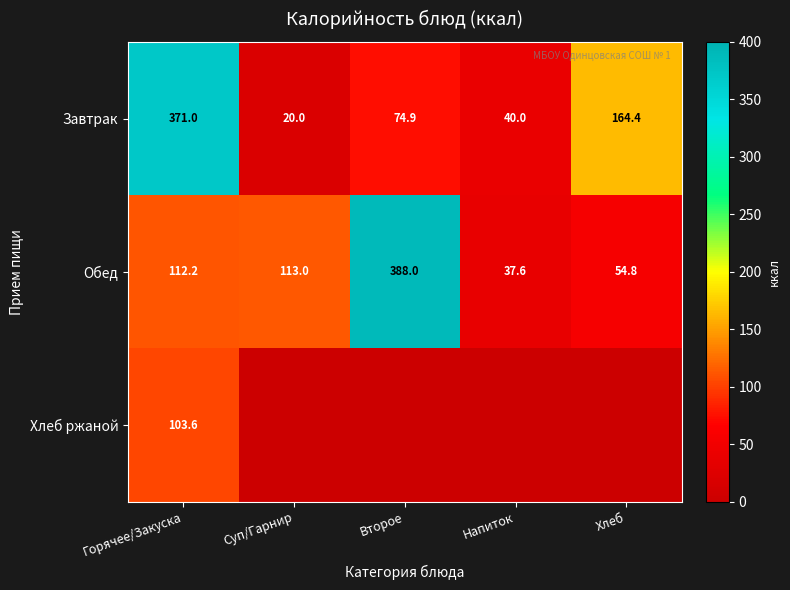

Read the Обед value at Напиток.

37.6